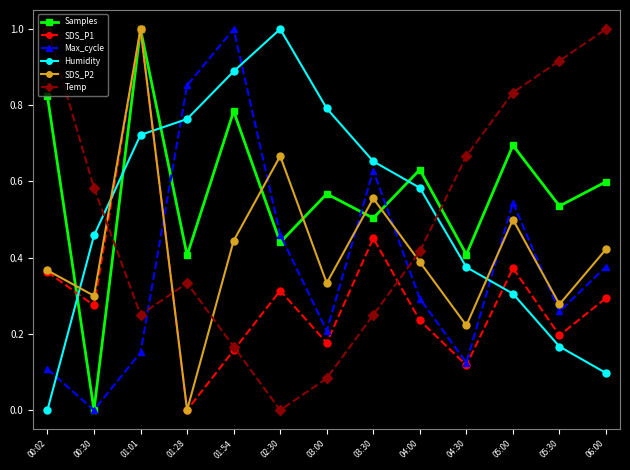

The value of Max_cycle at 02:30 is 0.2. True or false?

False